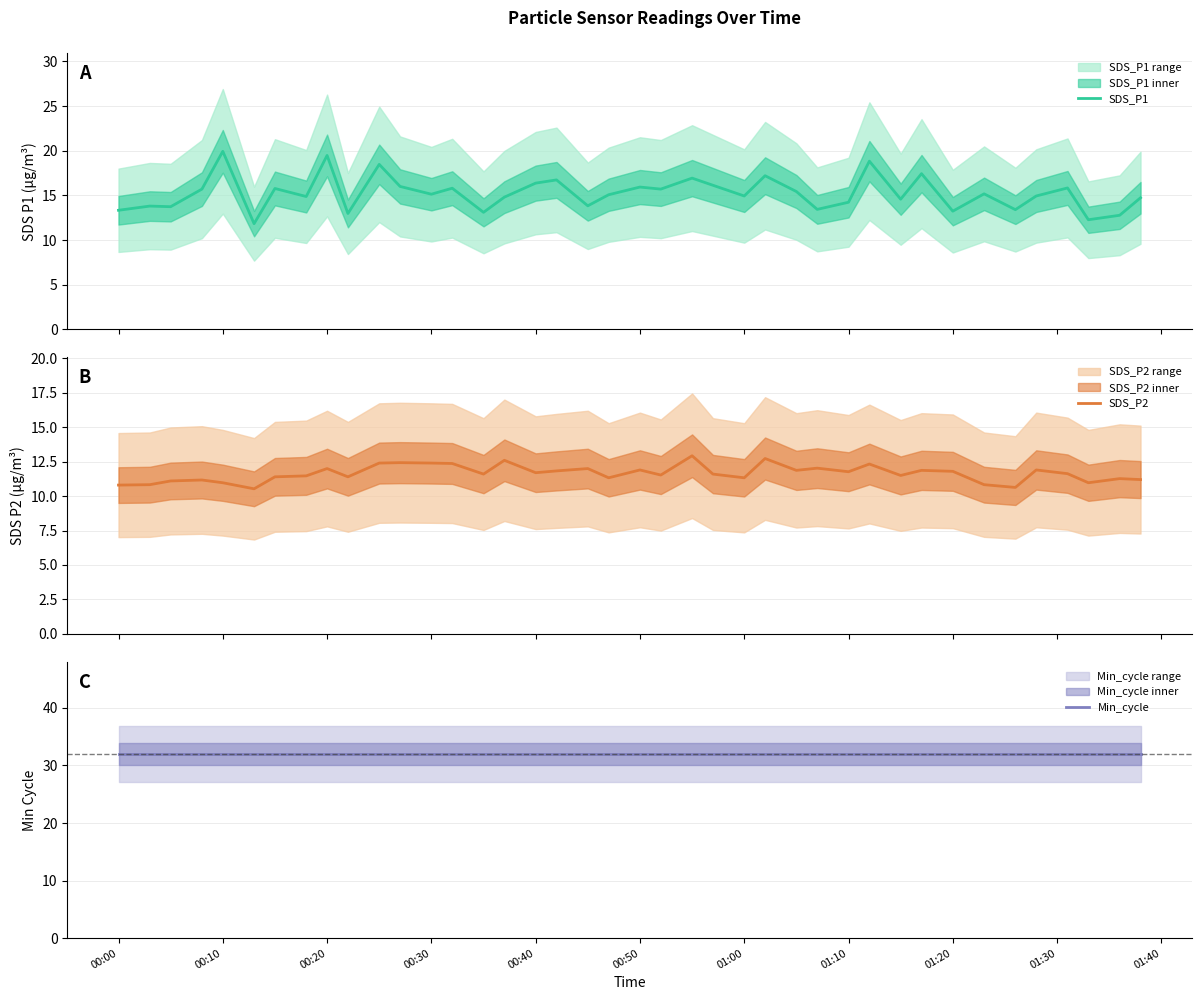

What is the maximum value for Min_cycle?

32.0